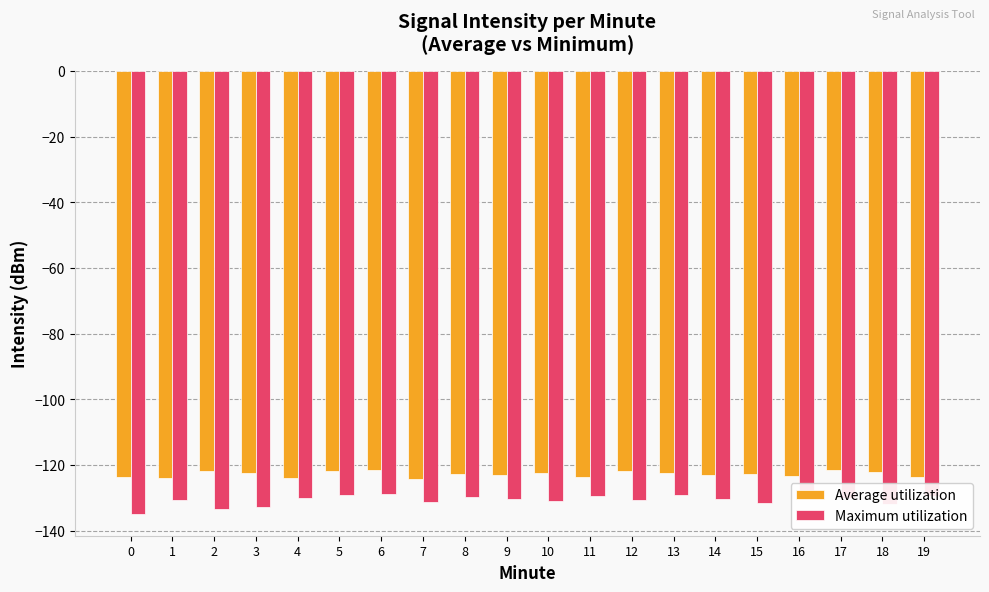

What is the difference between the Average utilization values at 0 and 11?

0.1